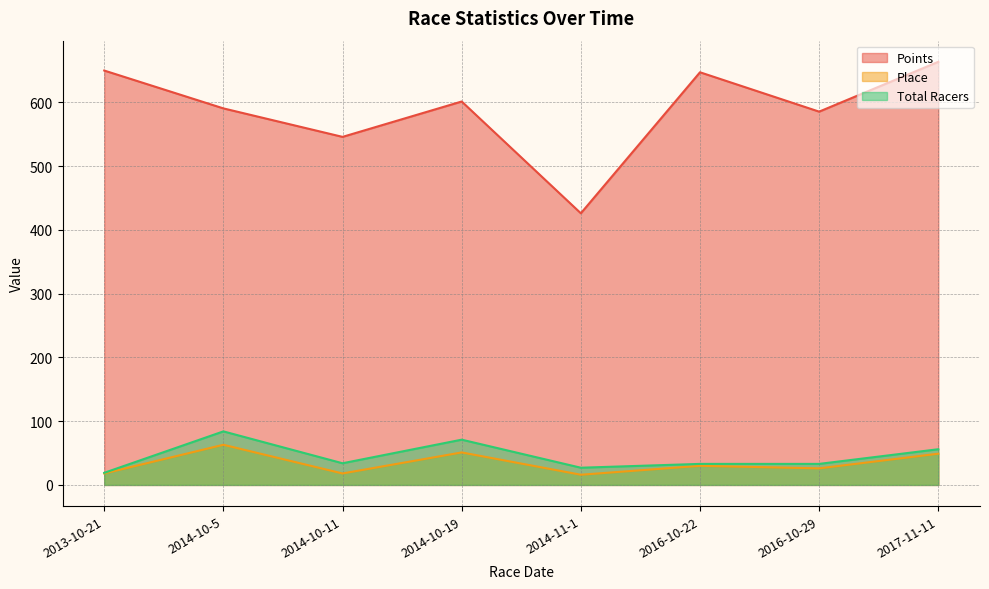

In Total Racers, how many points are lower than both neighbors (excluding endpoints)?

2